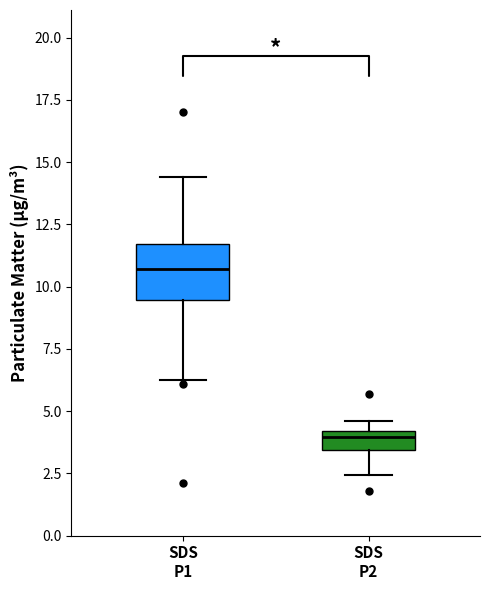

Which box has the lowest median line?

SDS P2